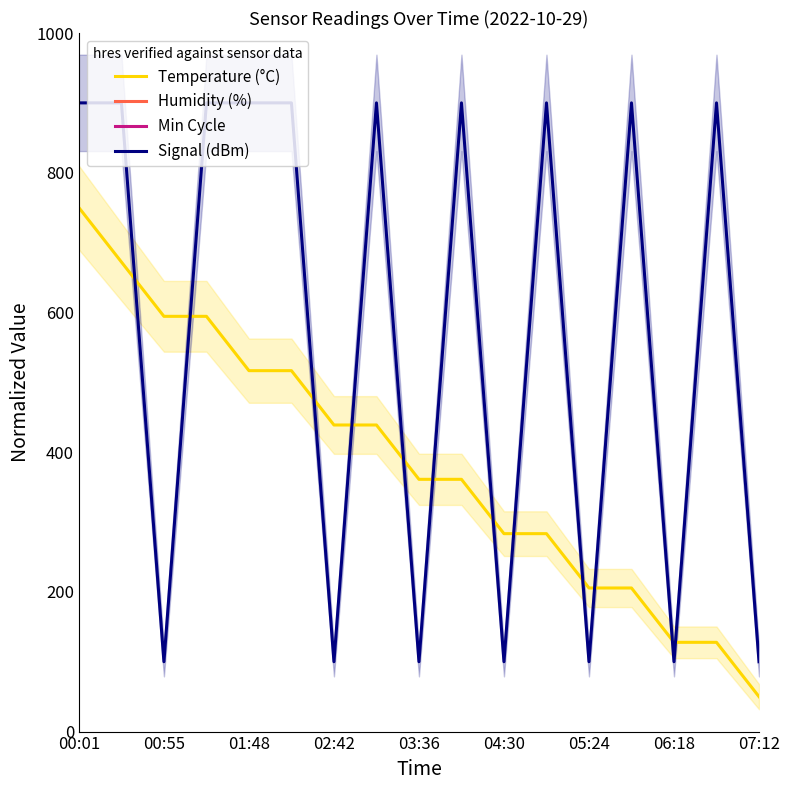

What are all the series names shown in the legend?

Temperature (°C), Humidity (%), Min Cycle, Signal (dBm)